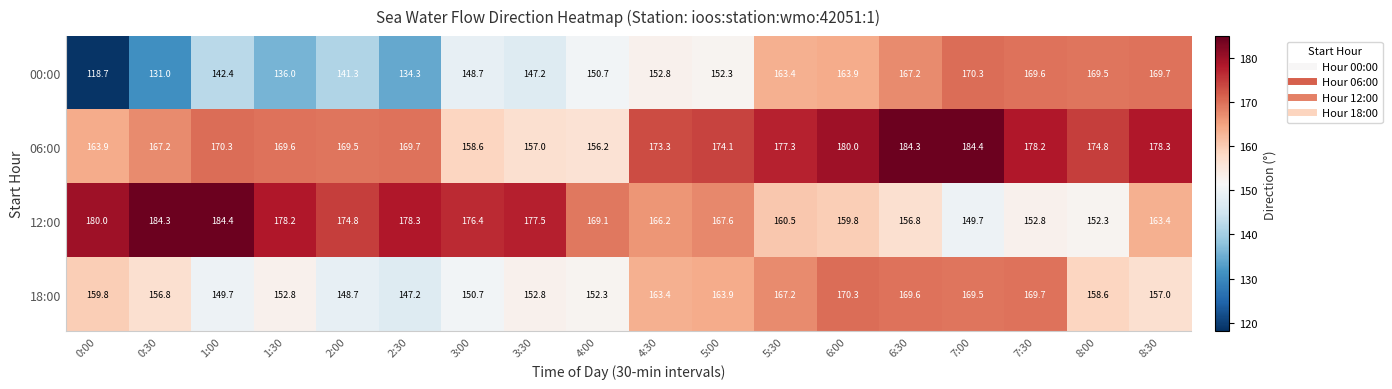

At 7:30, list the series in order from smallest to largest.

12:00, 00:00, 18:00, 06:00